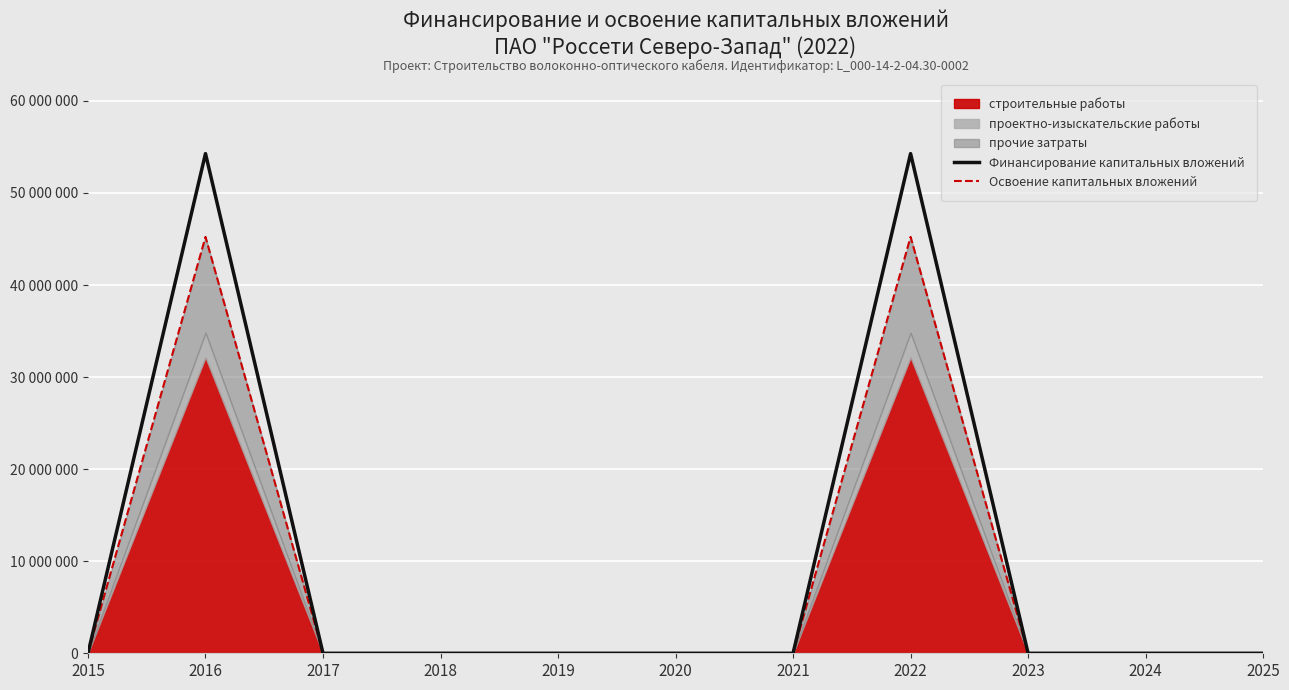

How many data points does each series have?

11